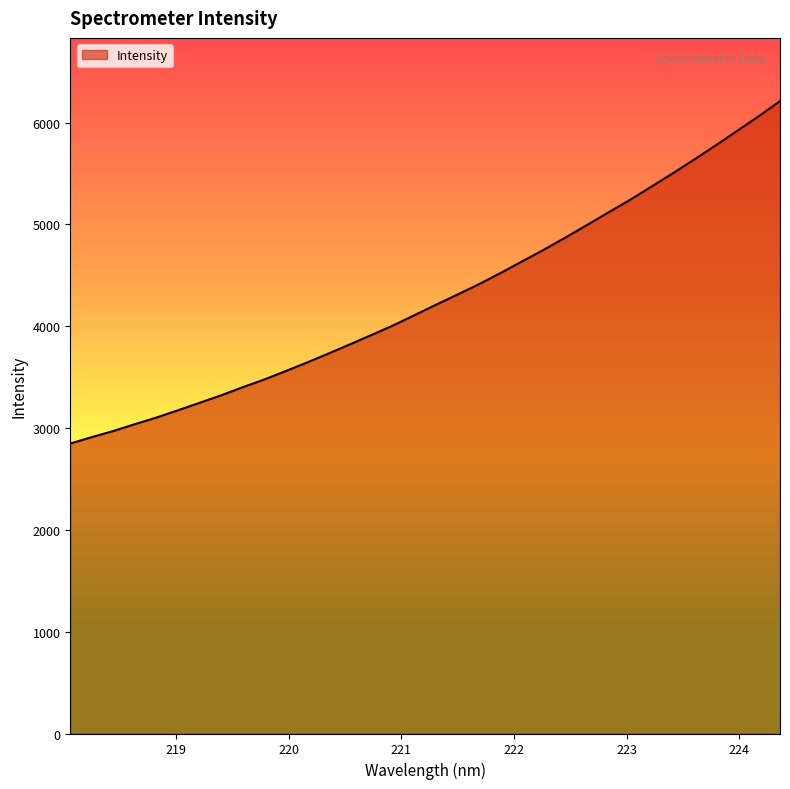

How many lines are shown in the chart?

1